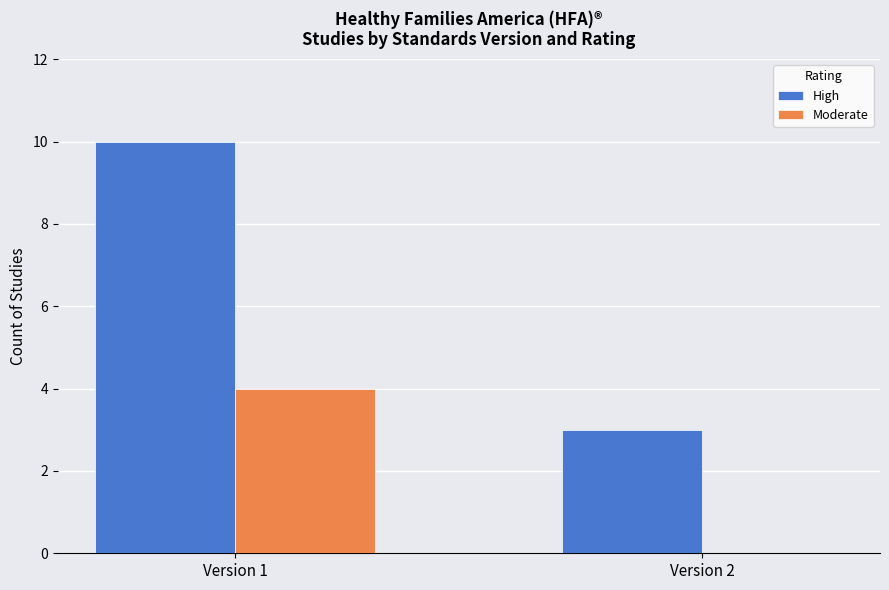

What is the sum of the Moderate values at Version 1 and Version 2?

4